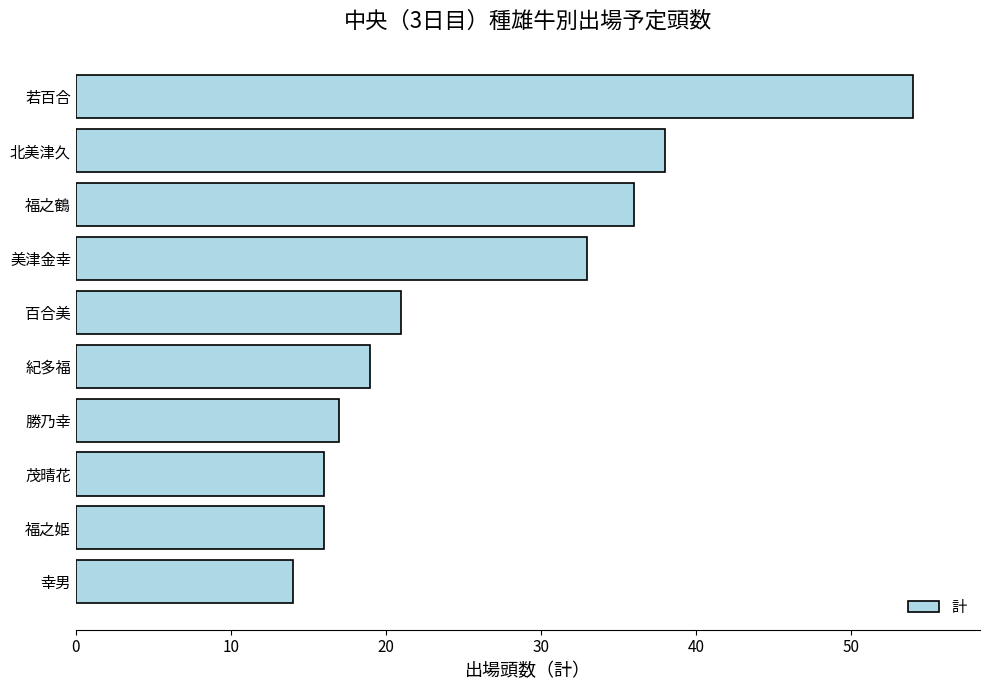

Reading top to bottom, what are all the values shown in this chart?

54	38	36	33	21	19	17	16	16	14